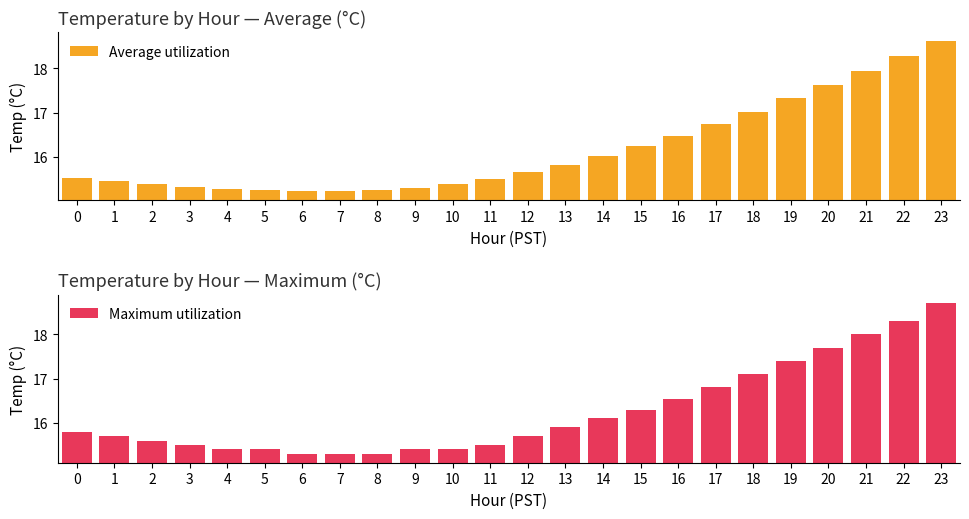

Which label corresponds to the largest value in the chart?

23